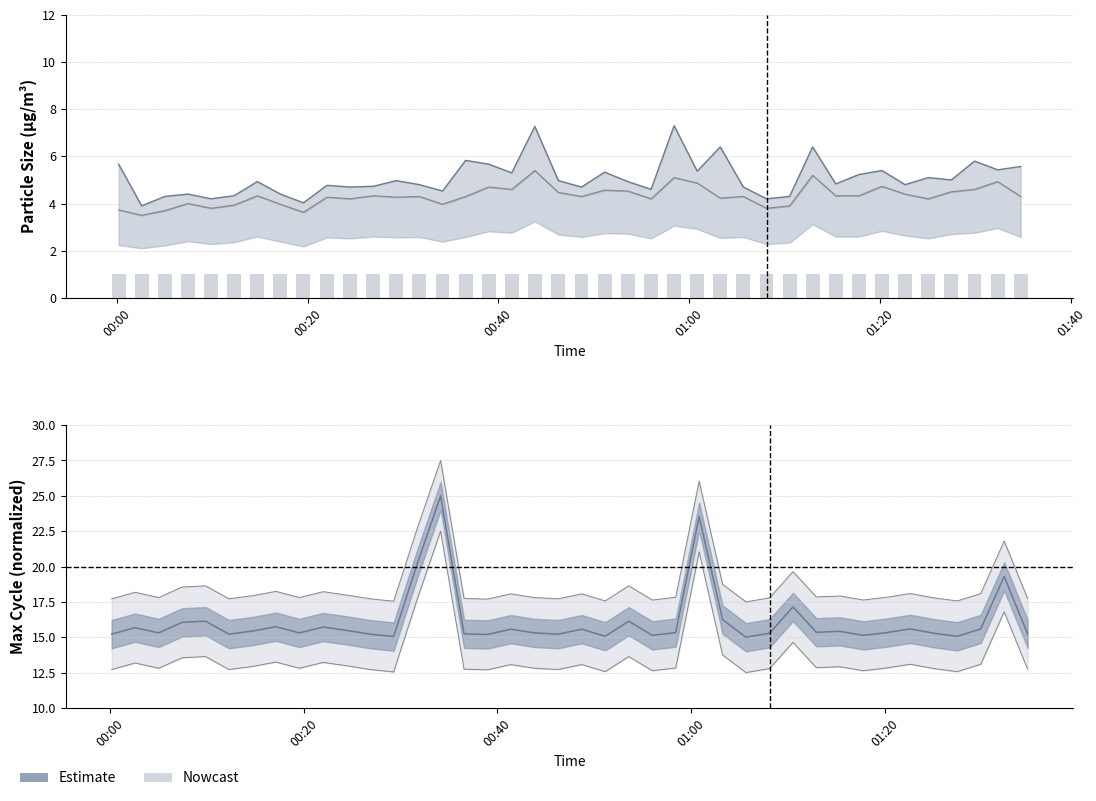

Are the bars grouped side by side (vs. stacked)?

Yes